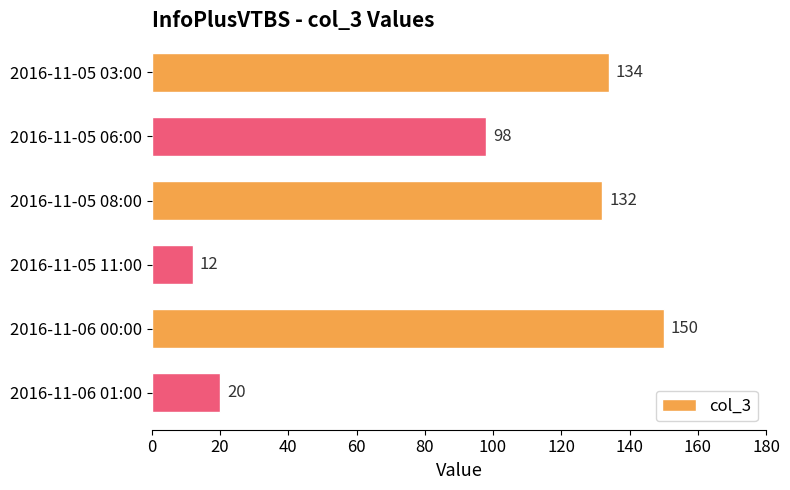

Does the chart contain any negative values?

No